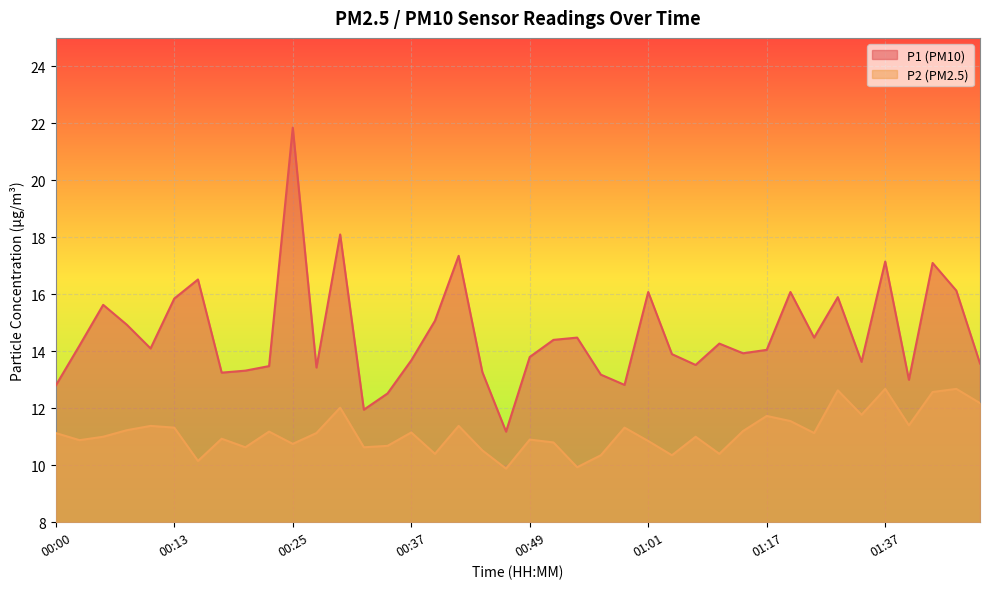

What is the minimum value for P1?

11.2